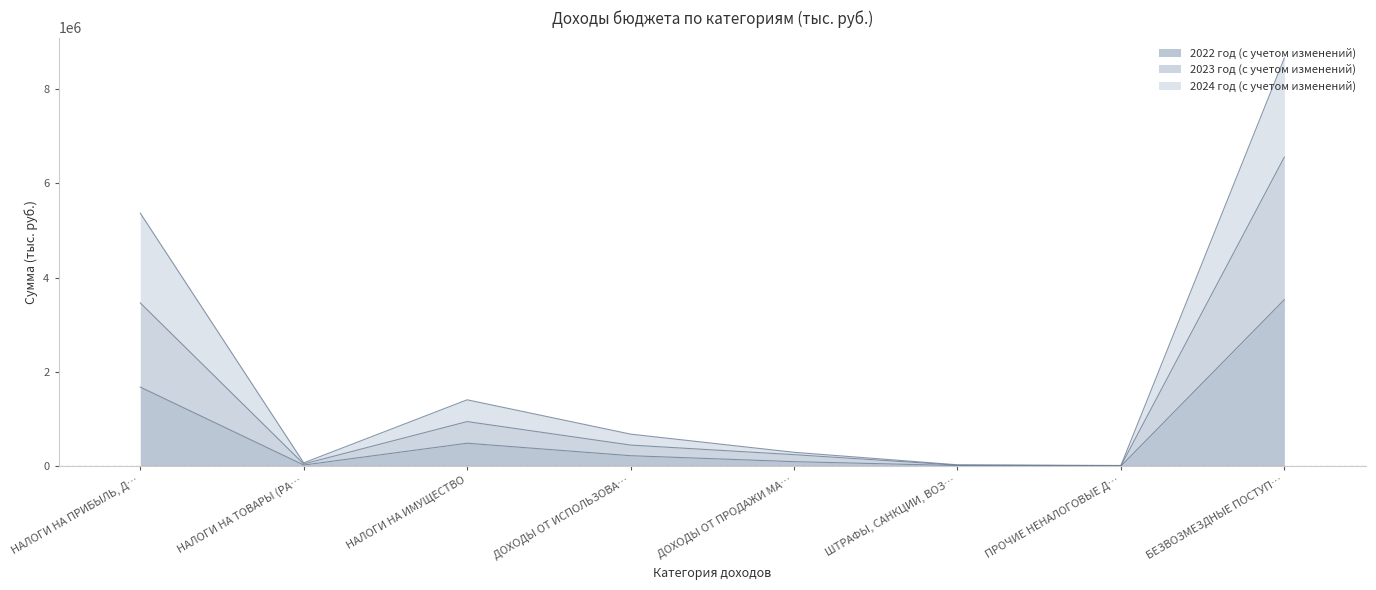

At which label does 2022 год (с учетом изменений) first exceed 222355?

НАЛОГИ НА ПРИБЫЛЬ, Д…